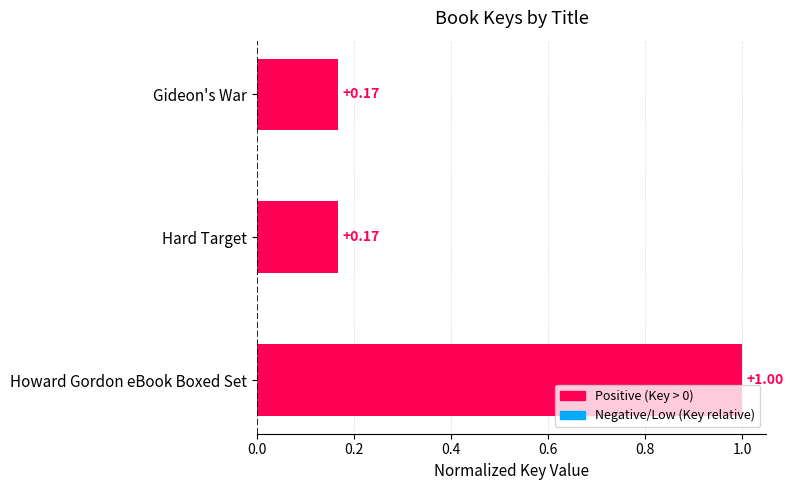

How many data points does each series have?

3